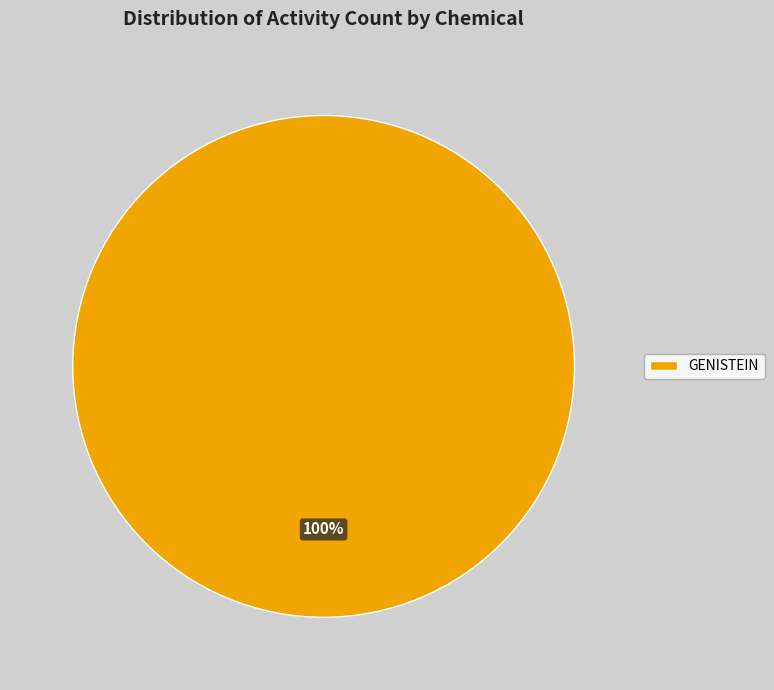

Rank the categories by value from lowest to highest.

GENISTEIN